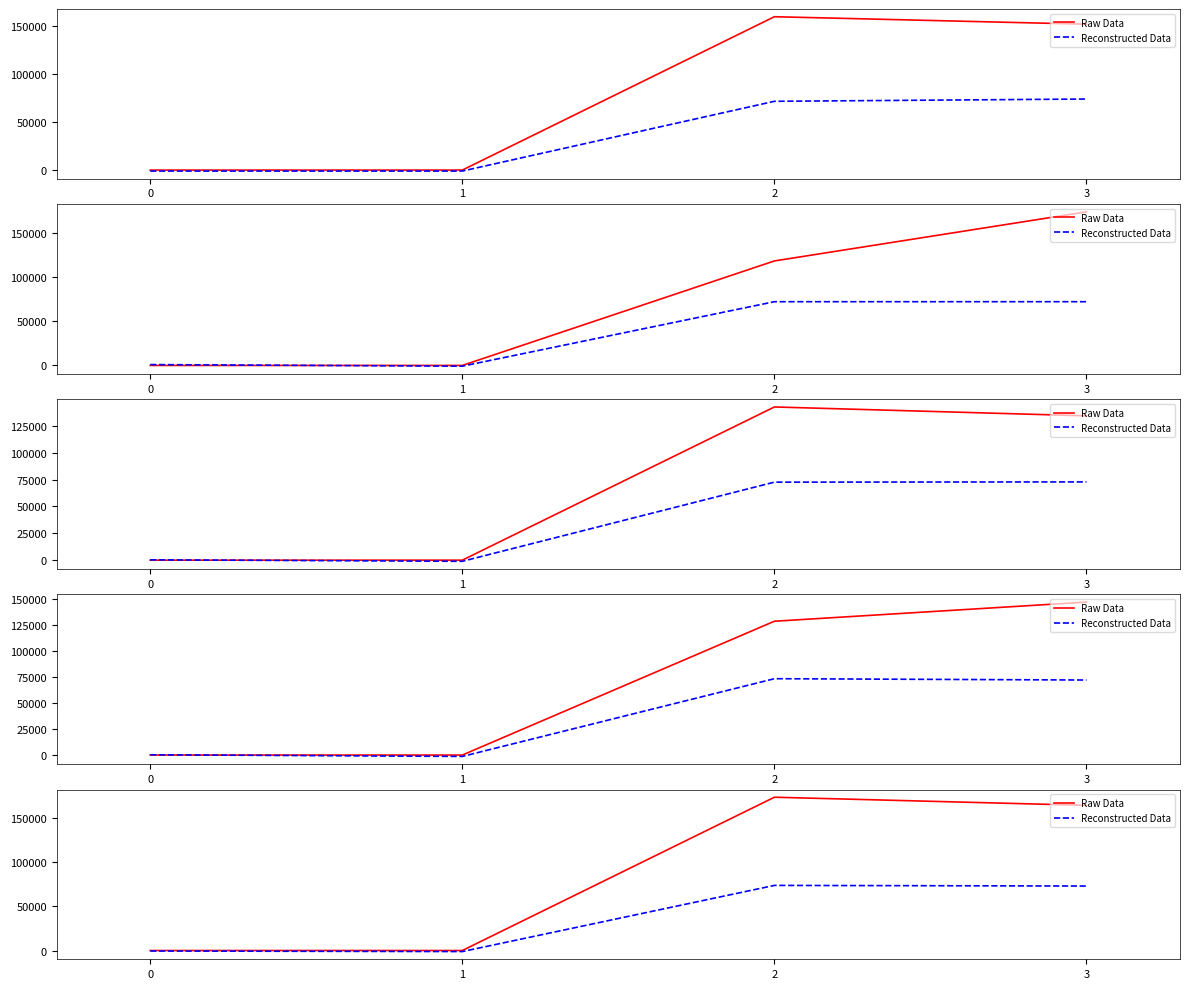

How many lines are shown in the chart?

2